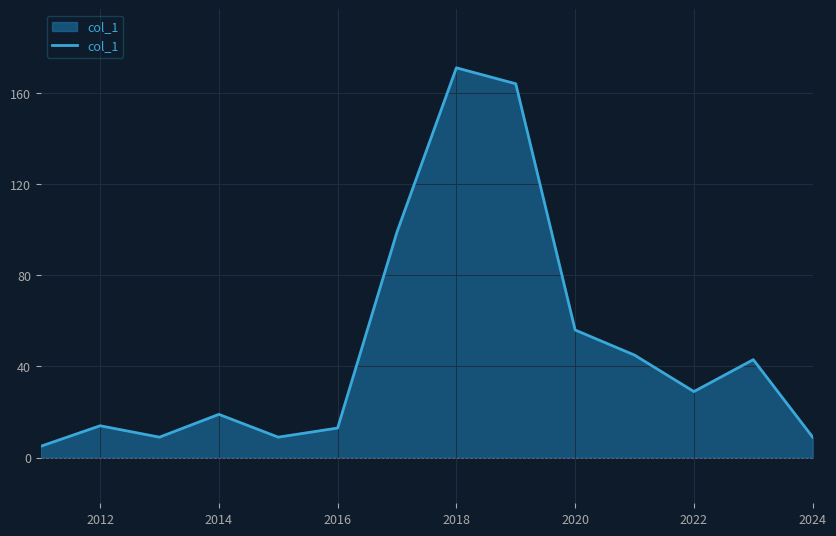

What is the smallest value displayed?

5